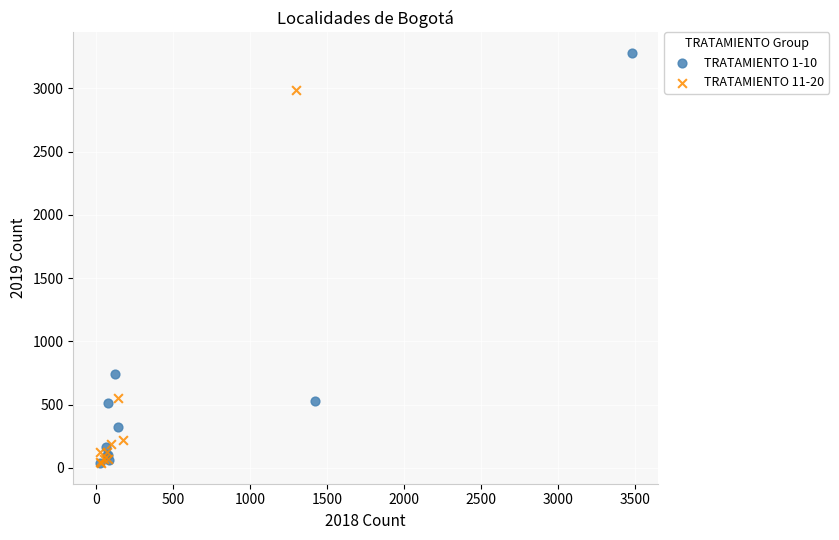

Which series has the largest Y range (max minus min)?

TRATAMIENTO 1-10